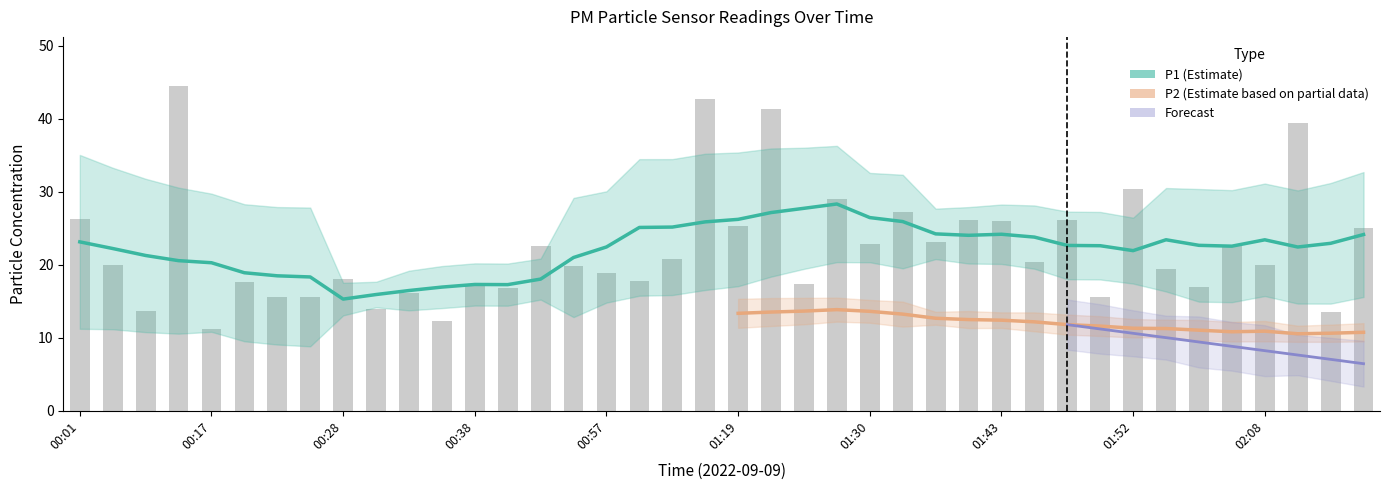

Reading right to left, what are all the values shown in this chart?

02:21=25.1	02:13=13.5	02:11=39.4	02:08=20.0	02:03=22.7	02:00=16.9	01:55=19.4	01:52=30.3	01:50=15.6	01:48=26.1	01:45=20.4	01:43=26.0	01:40=26.1	01:38=23.1	01:33=27.2	01:30=22.9	01:28=29.0	01:25=17.3	01:22=41.3	01:19=25.3	01:16=42.8	01:08=20.8	01:05=17.8	00:57=18.8	00:46=19.8	00:43=22.6	00:41=16.9	00:38=17.2	00:35=12.3	00:33=16.1	00:30=13.9	00:28=18.0	00:25=15.6	00:22=15.6	00:20=17.7	00:17=11.2	00:15=44.5	00:09=13.7	00:06=19.9	00:01=26.3